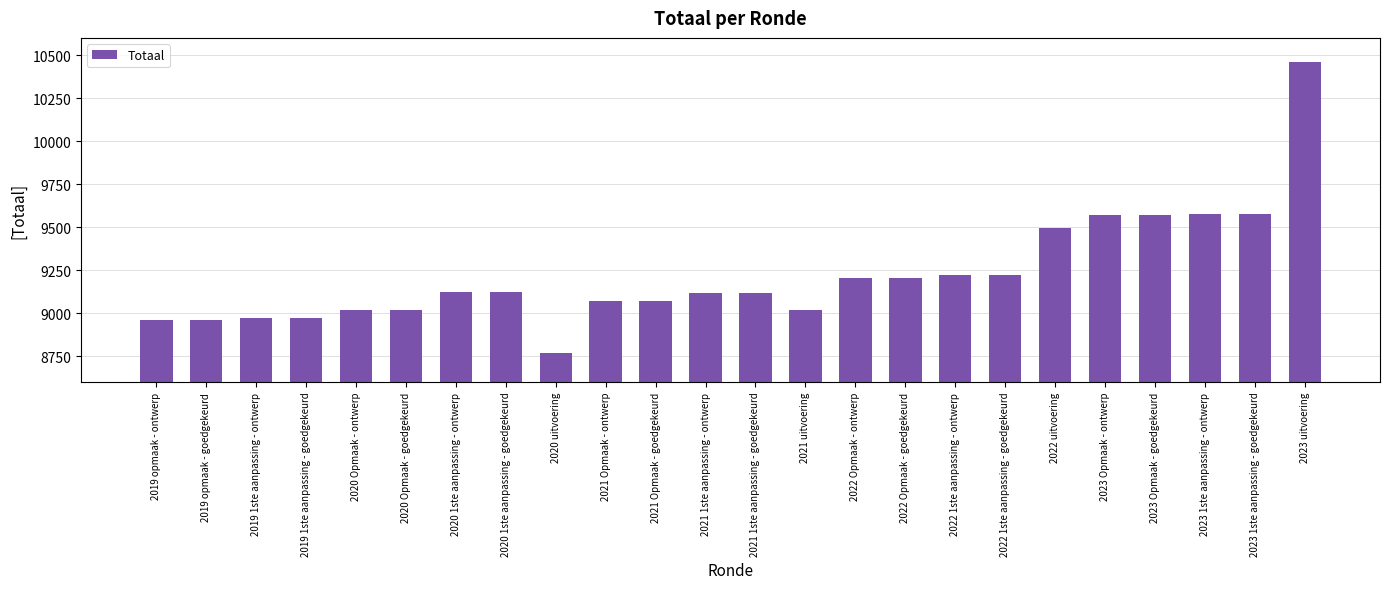

Between 2022 Opmaak - ontwerp and 2021 1ste aanpassing - goedgekeurd, which is larger?

2022 Opmaak - ontwerp